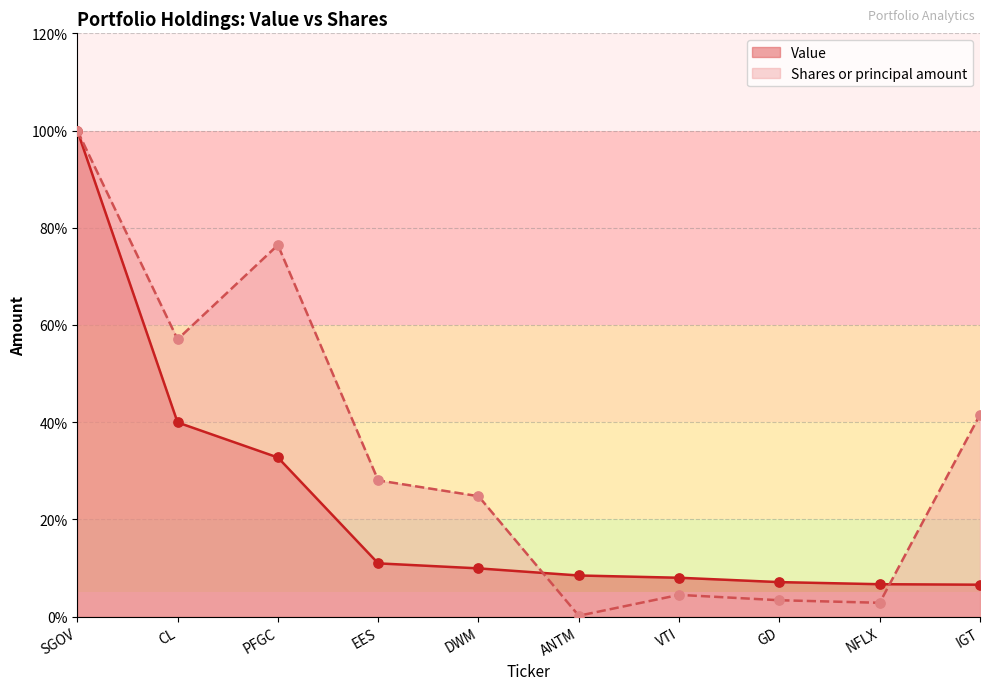

At which category is the sum across all series the highest?

SGOV